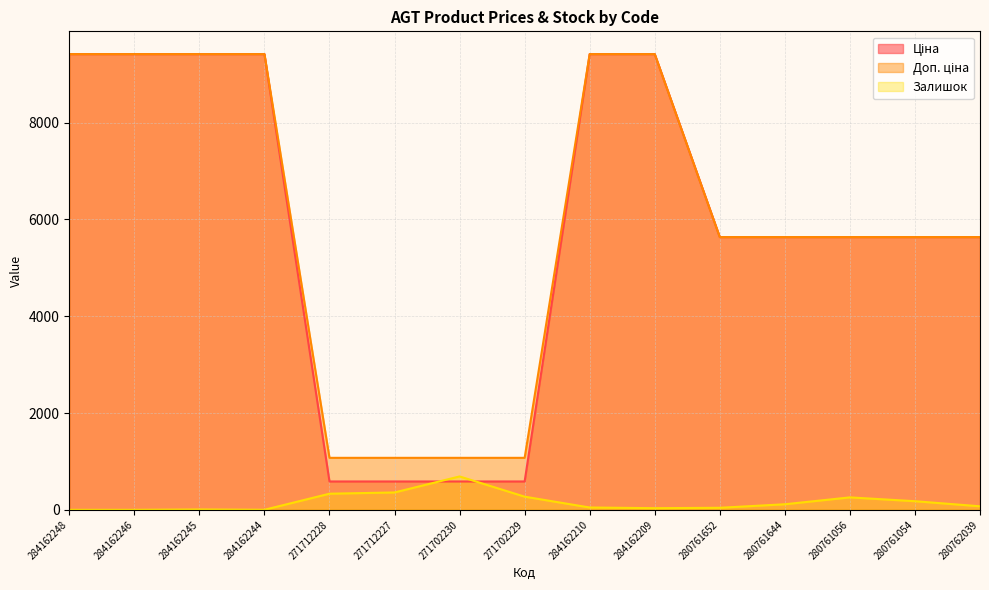

True or false: Ціна has more than 1 points higher than both neighbors.

False